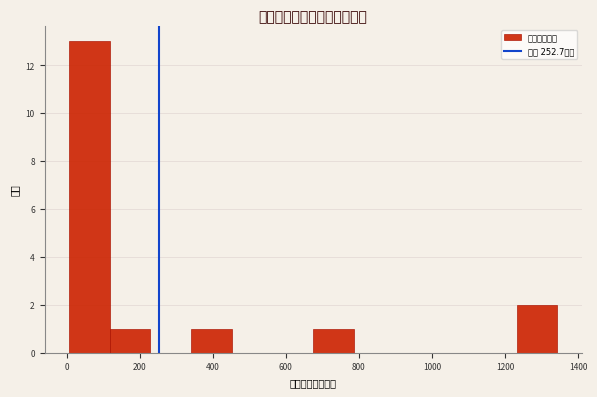

Which range on the x-axis has the tallest bar?

0 to 120